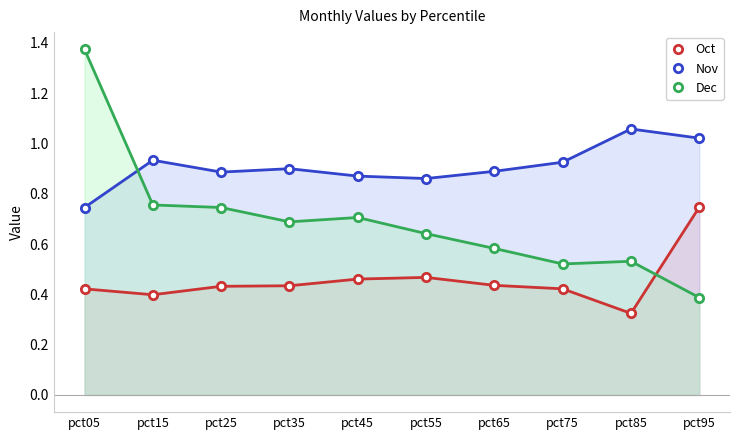

The value of Dec at pct85 is 0.1. True or false?

False